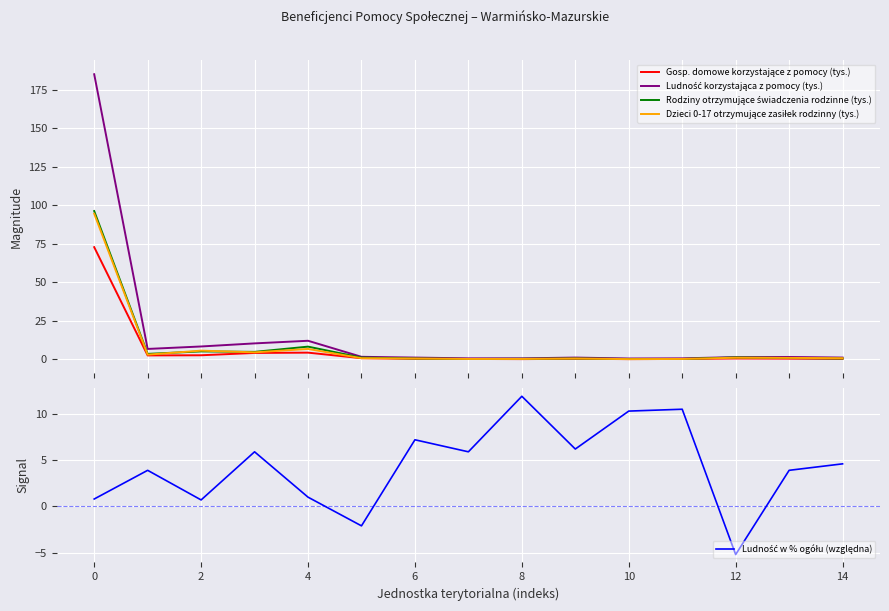

How many times do Rodziny otrzymujące świadczenia rodzinne (tys.) and Ludność w % ogółu (względna) cross each other?

7